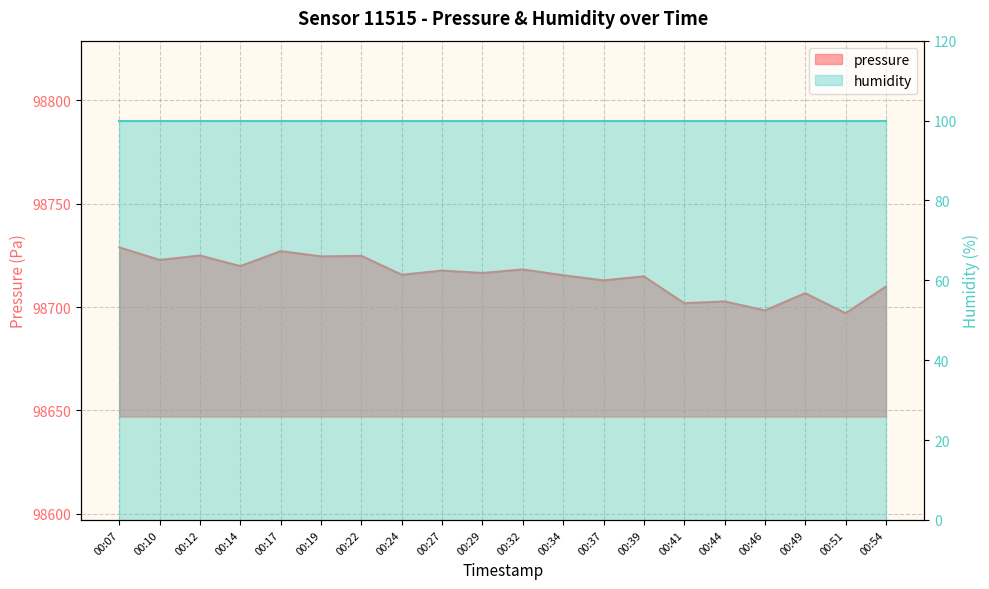

Reading left to right, what are all the values shown in this chart?

00:07=98728.9	00:10=98722.8	00:12=98724.9	00:14=98719.8	00:17=98727.1	00:19=98724.5	00:22=98724.8	00:24=98715.7	00:27=98717.7	00:29=98716.5	00:32=98718.2	00:34=98715.4	00:37=98712.9	00:39=98714.9	00:41=98701.9	00:44=98702.8	00:46=98698.4	00:49=98706.7	00:51=98697.1	00:54=98709.9